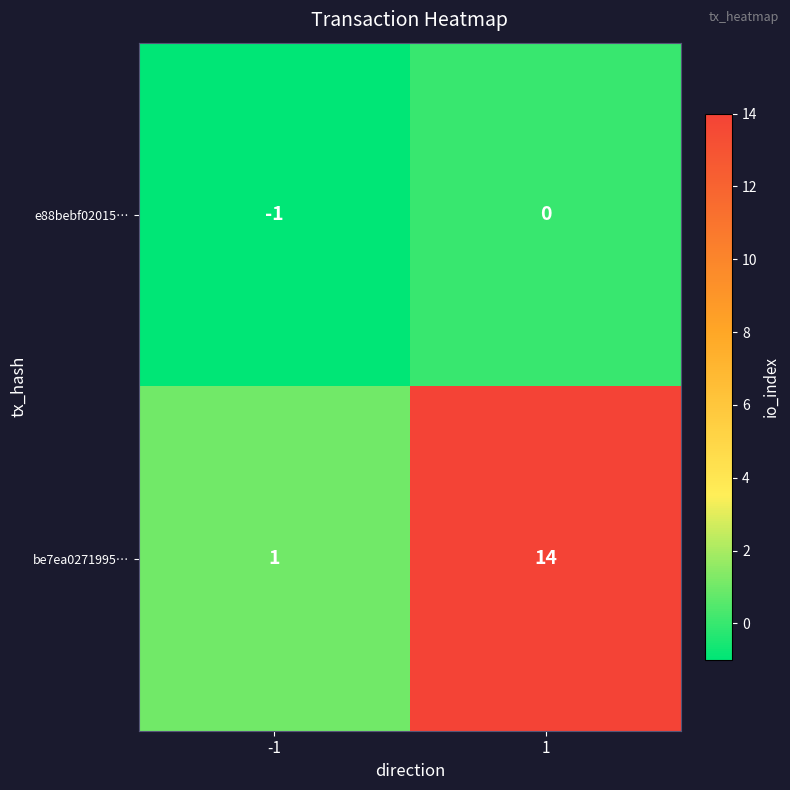

What is the maximum value shown in the chart?

14